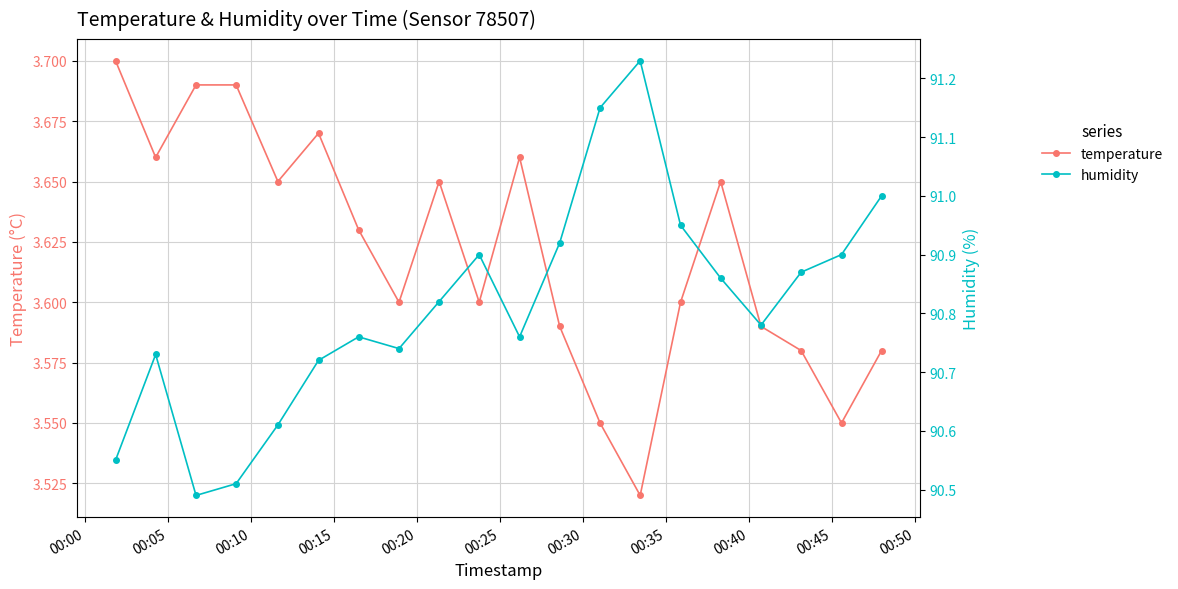

Reading left to right, extract all data points from this chart.

temperature: 3.7	3.7	3.7	3.7	3.6	3.7	3.6	3.6	3.6	3.6	3.7	3.6	3.5	3.5	3.6	3.6	3.6	3.6	3.5	3.6
humidity: 90.5	90.7	90.5	90.5	90.6	90.7	90.8	90.7	90.8	90.9	90.8	90.9	91.2	91.2	91.0	90.9	90.8	90.9	90.9	91.0